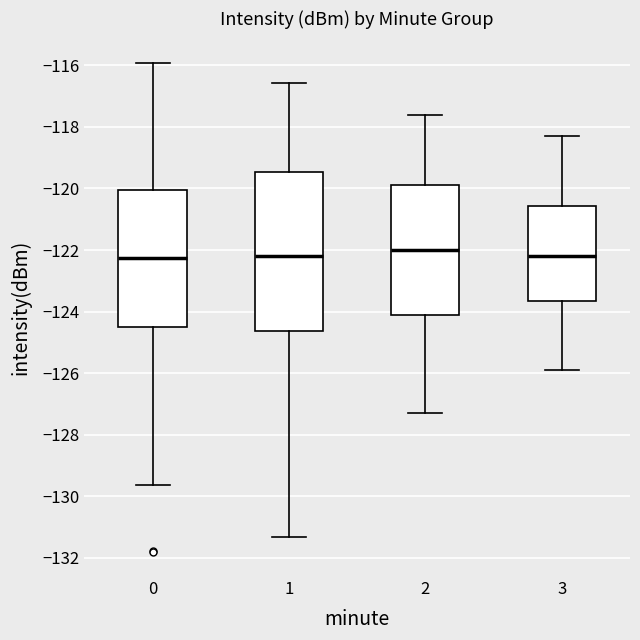

Where is the upper edge of the box at x = 2 on the y-axis? The values are not printed on the chart, so give them approximately, as read against the axis.

-119.8